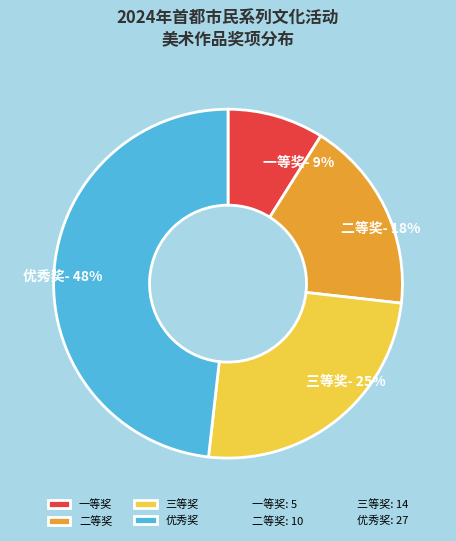

Between 三等奖 and 二等奖, which is larger?

三等奖